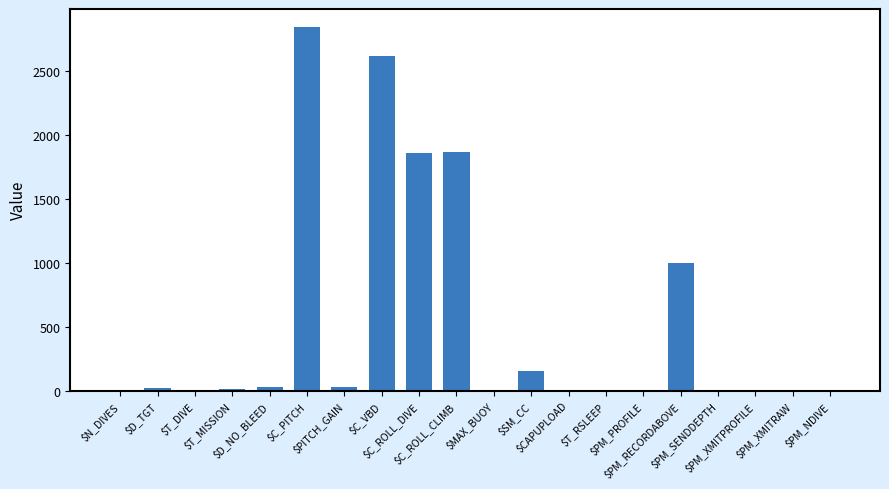

What is the sum of all values?

10461